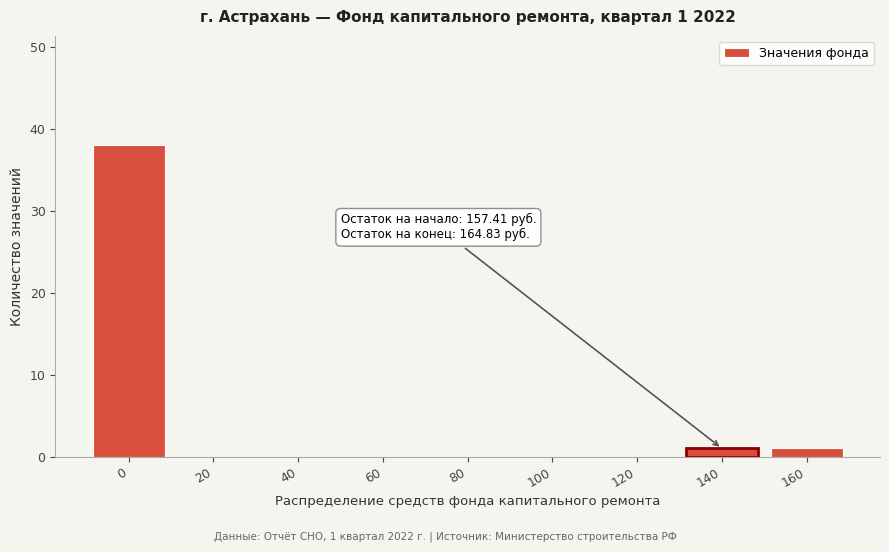

Reading left to right, what are all the values shown in this chart?

0=38	20=0	40=0	60=0	80=0	100=0	120=0	140=1	160=1